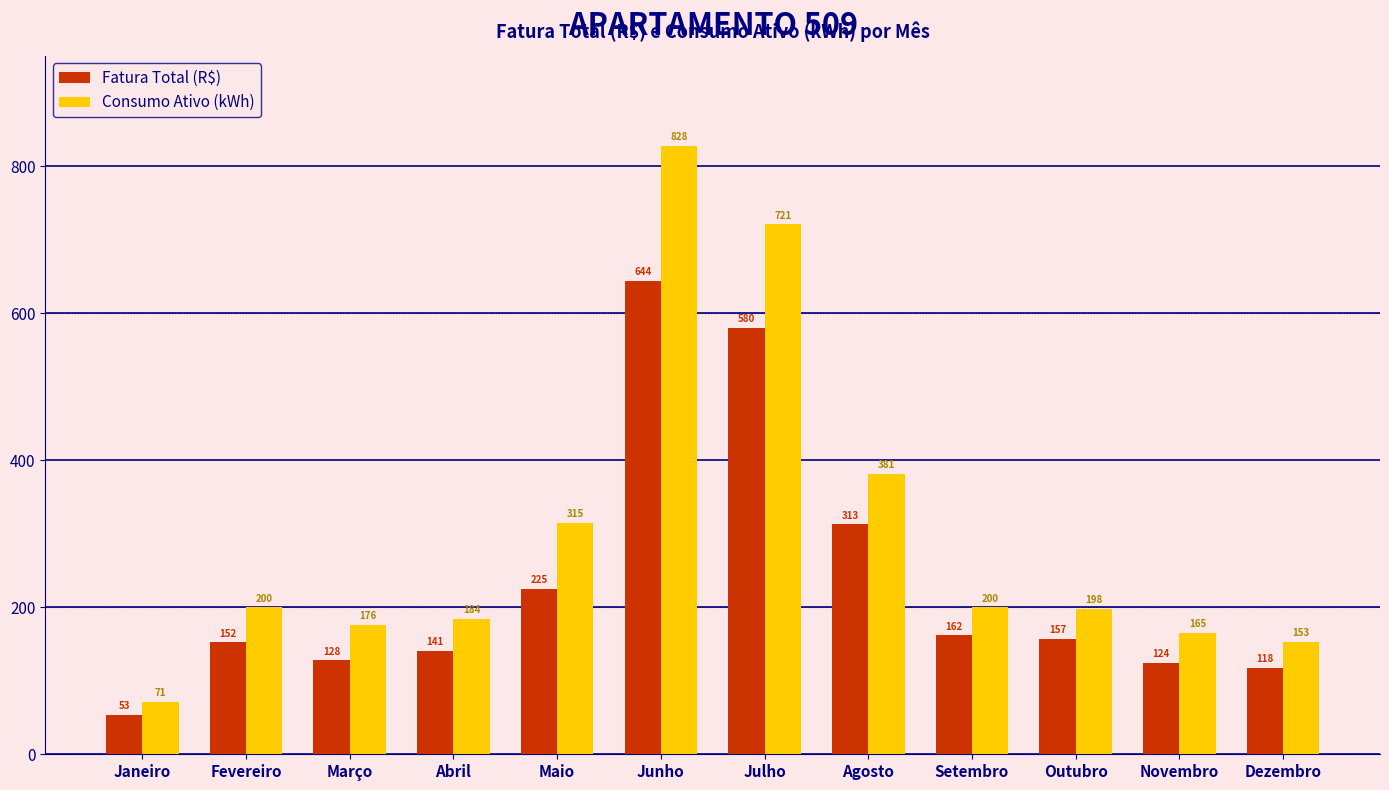

What is the minimum value for Consumo Ativo (kWh)?

71.0